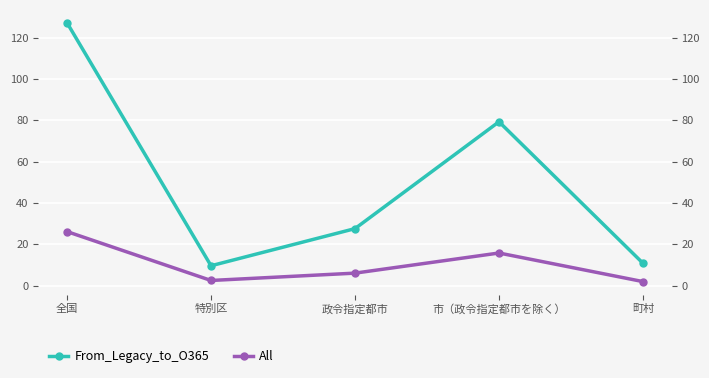

At which category is the sum across all series the highest?

全国